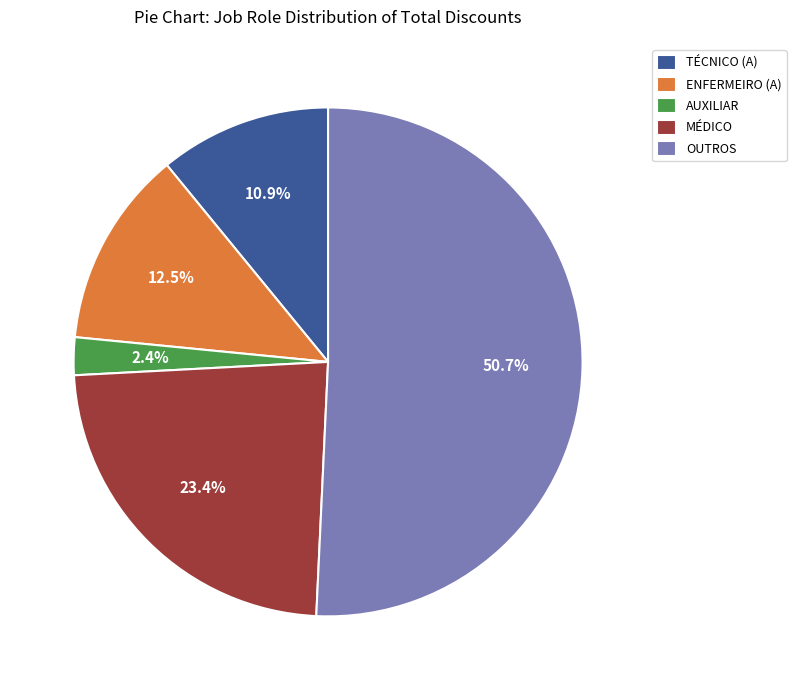

What is the ratio of the value at TÉCNICO (A) to the value at ENFERMEIRO (A)?

0.9